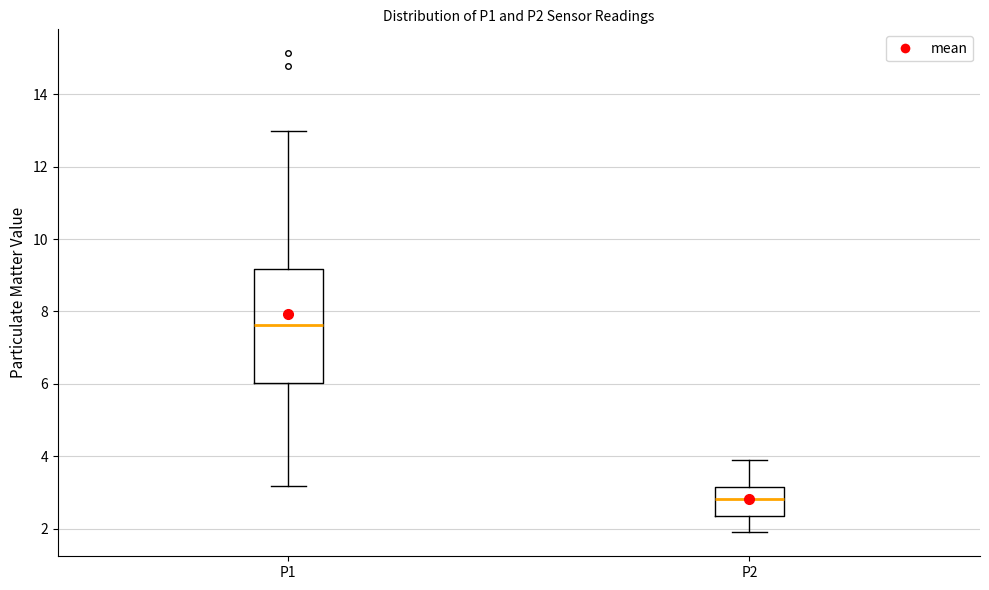

Reading left to right, read every box against the y-axis: the position of its median line, the range the box covers, and the ends of its whiskers. The values are not printed on the chart, so give them approximately, as read against the axis.

P1: median 7.6, box 6.0 to 9.2, whiskers 3.2 to 13.0
P2: median 2.8, box 2.4 to 3.2, whiskers 2.0 to 4.0